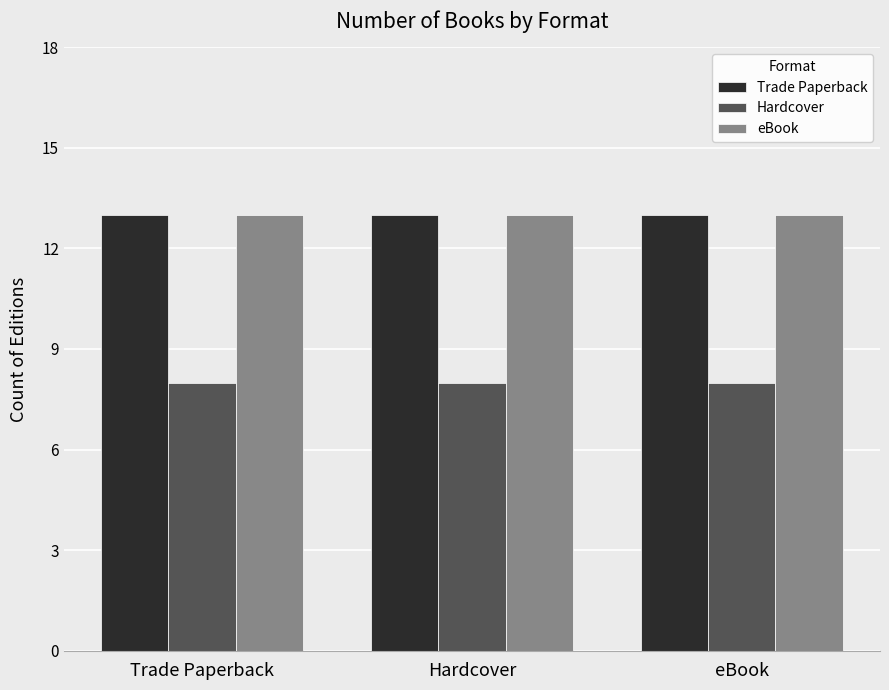

Is it true that Hardcover equals 10 at Hardcover?

False